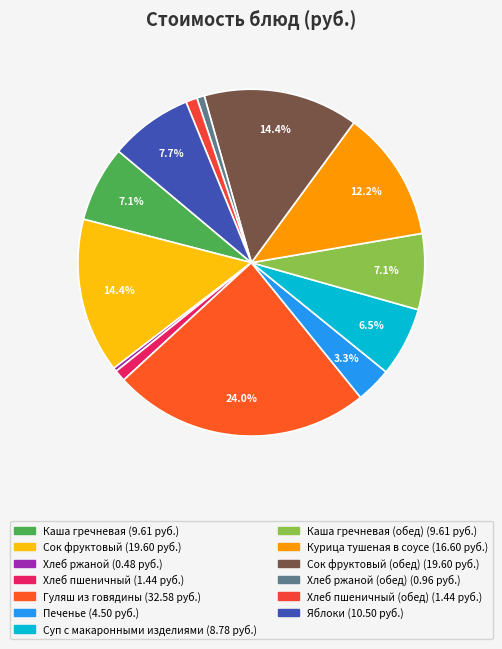

What is the largest slice in the pie chart?

Гуляш из говядины